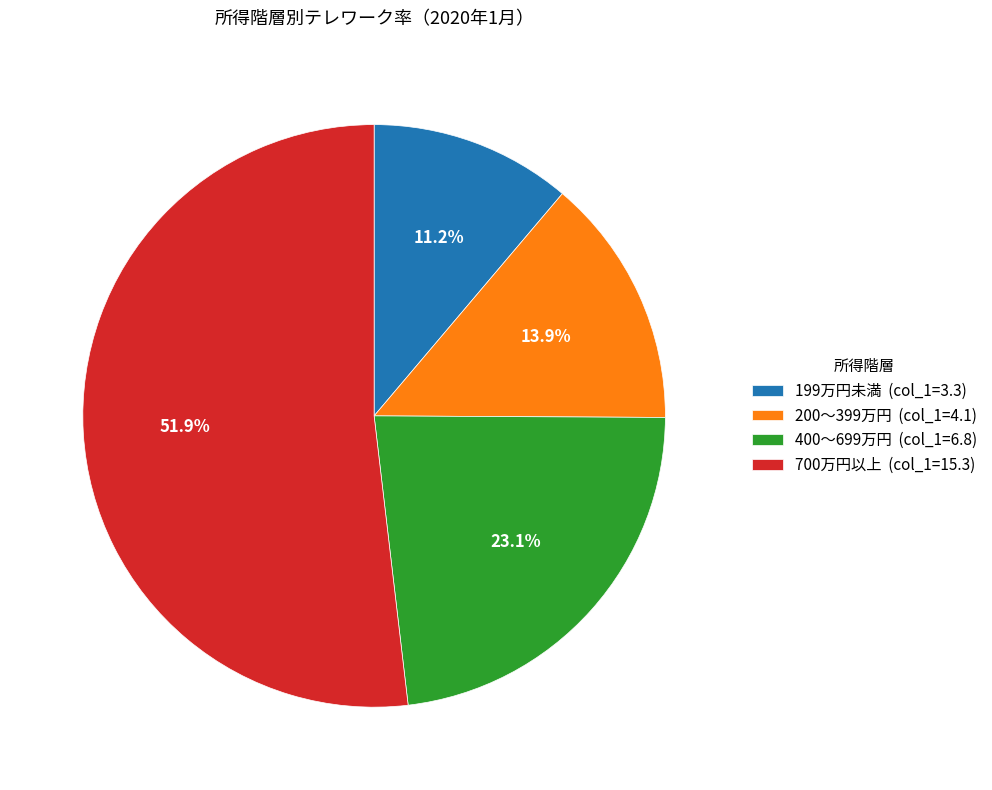

To the nearest percent, what percentage of the pie is 400～699万円?

23%